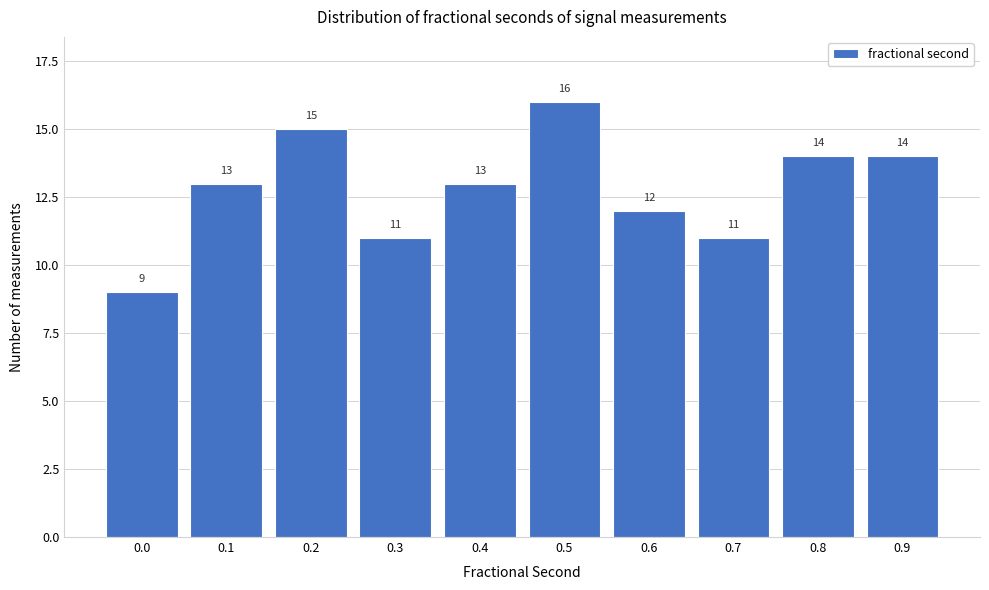

Reading left to right, extract all data points from this chart.

0.0=9	0.1=13	0.2=15	0.3=11	0.4=13	0.5=16	0.6=12	0.7=11	0.8=14	0.9=14